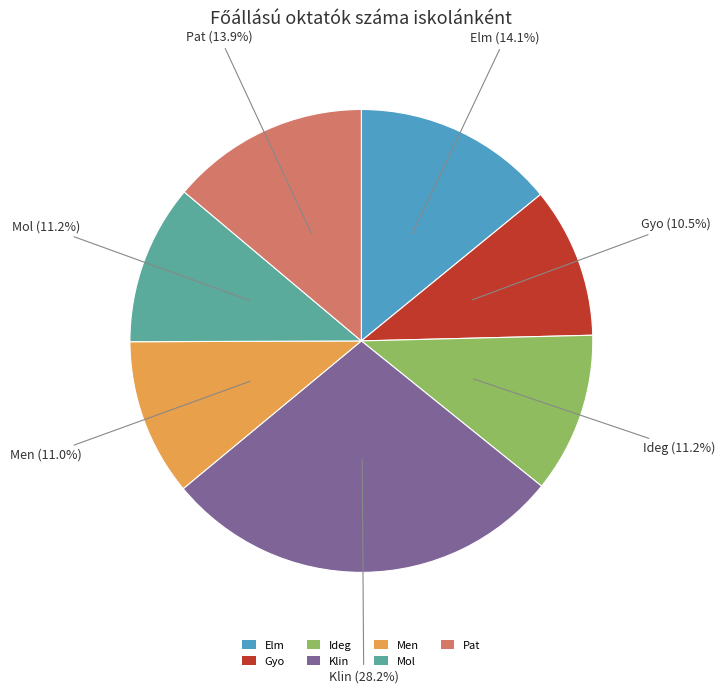

Count the number of slices in the pie.

7